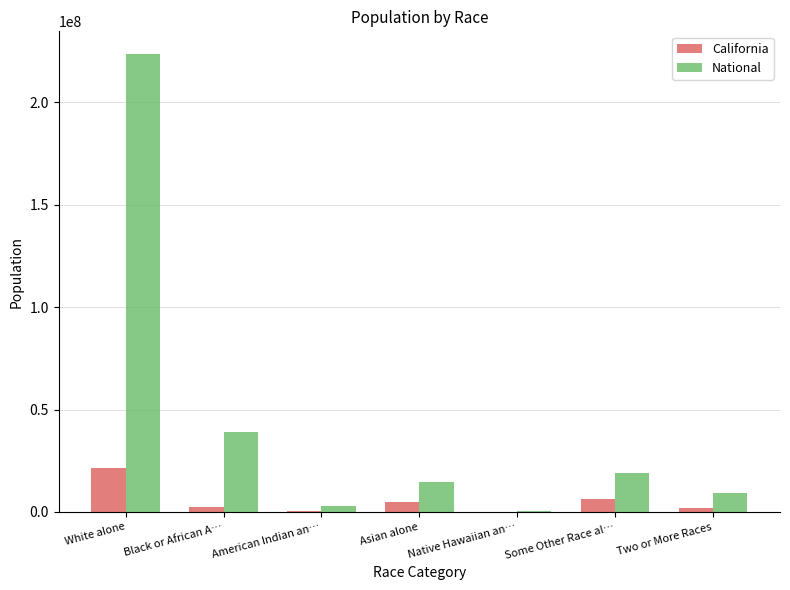

What is the sum of all National values?

308745538